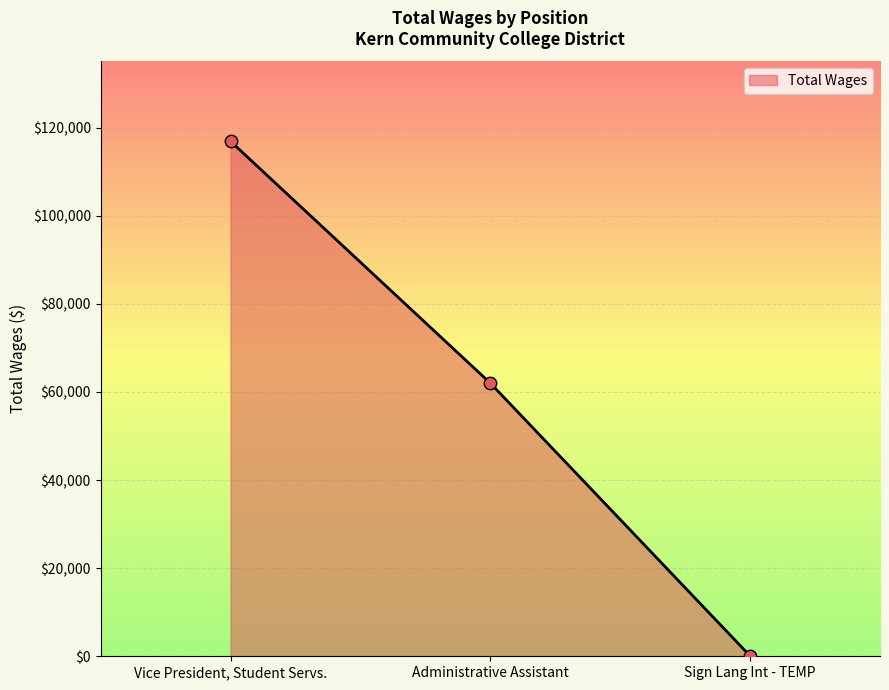

What is the change in value from Vice President, Student Servs. to Sign Lang Int - TEMP?

-116810